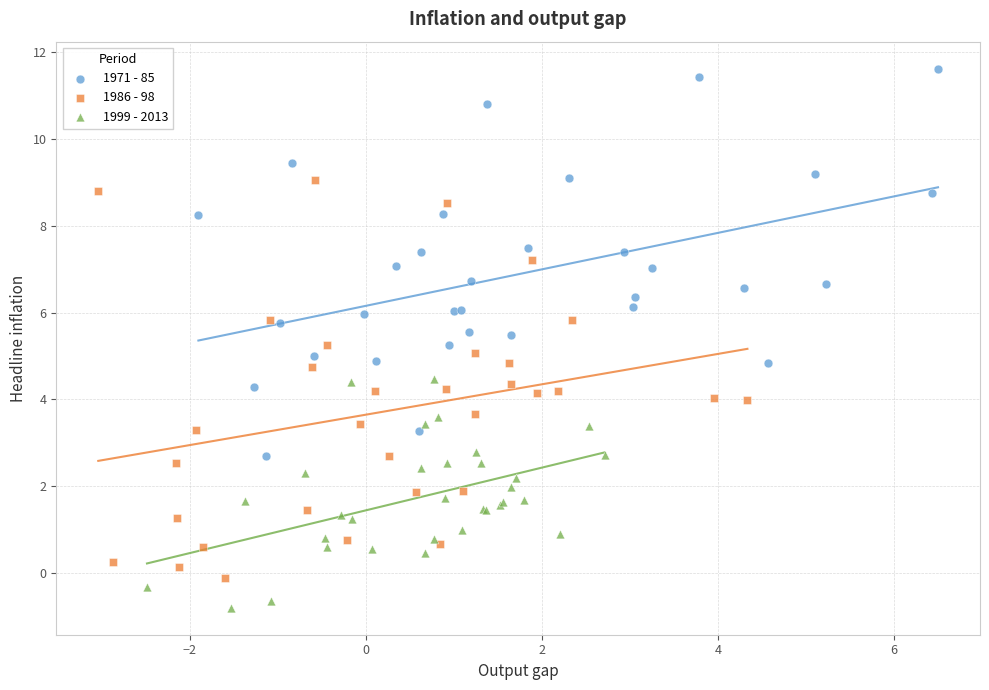

Which series contains the highest Y value?

1971 - 85